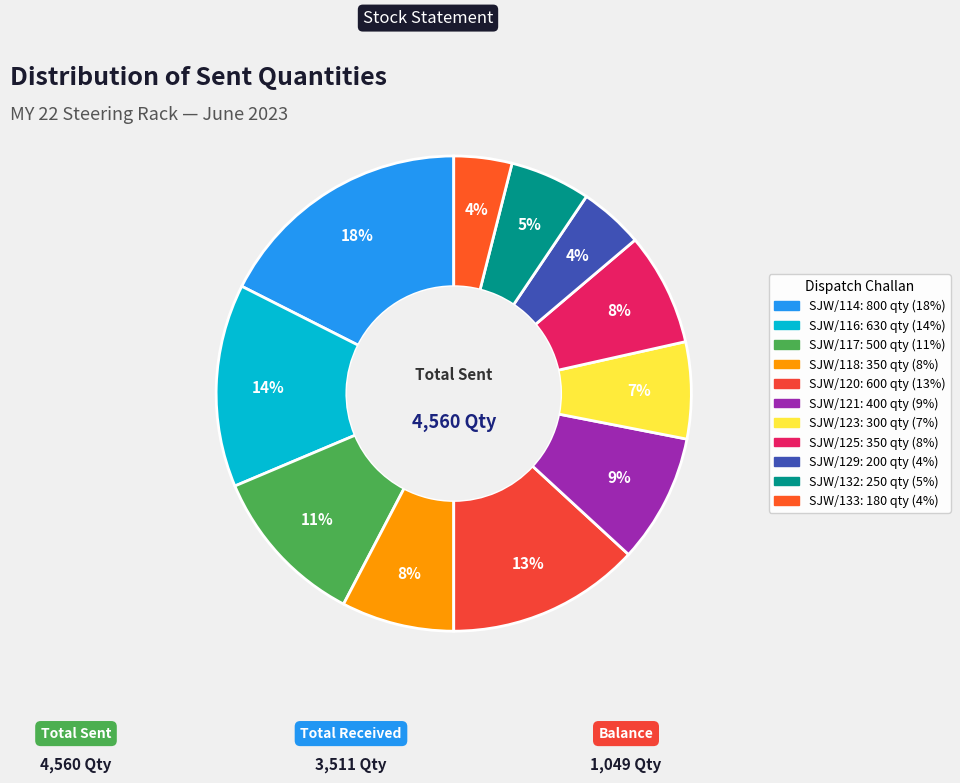

Count the number of slices in the pie.

11